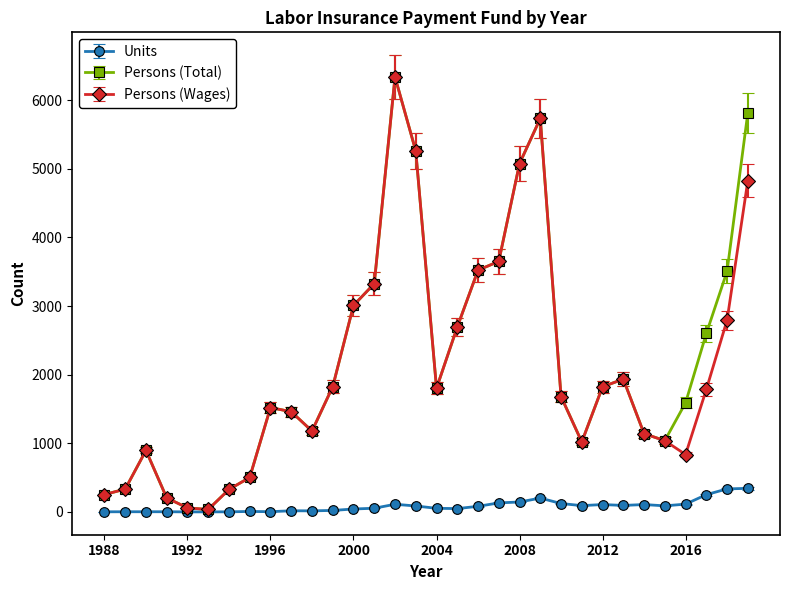

True or false: Persons (Total) has more than 2 points higher than both neighbors.

True